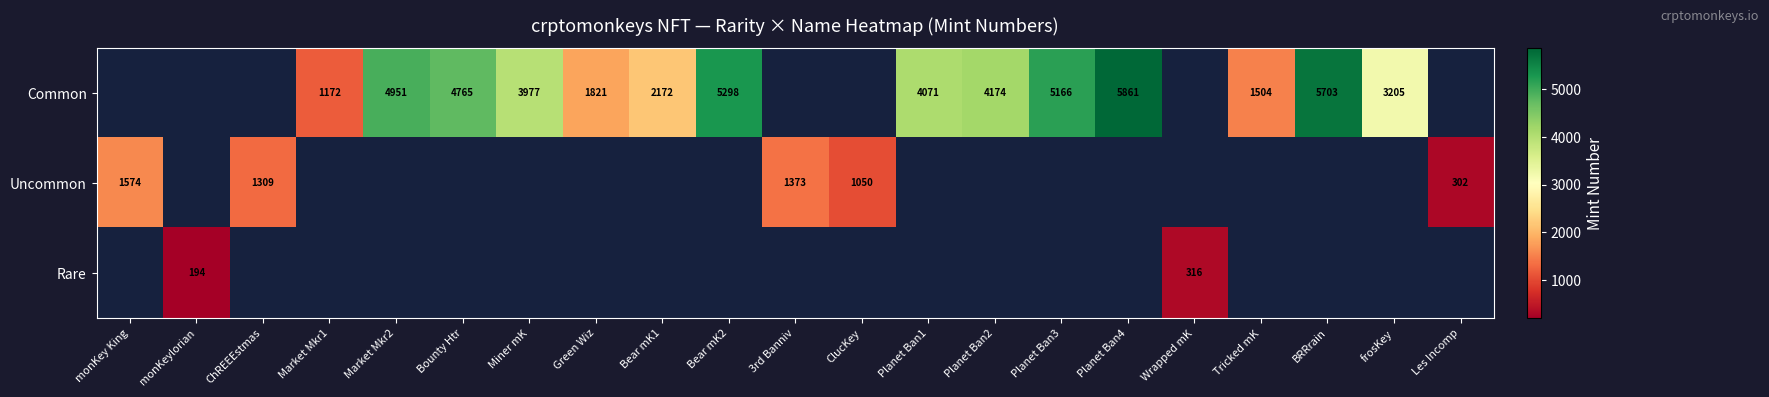

True or false: Uncommon has a value of 1050 at ClucKey.

True